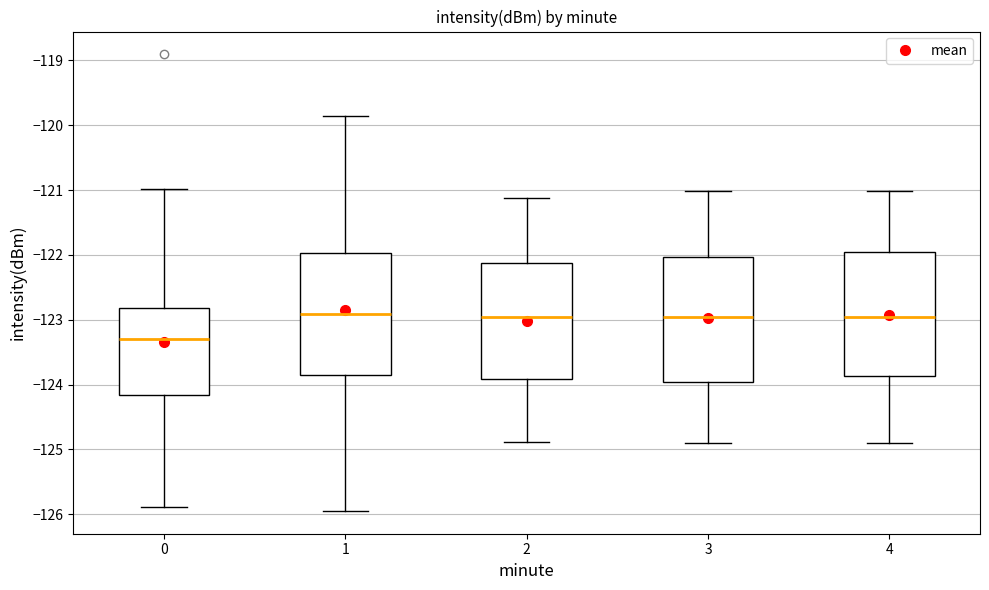

Reading left to right, transcribe this box plot: for each box, give where its median line is, the range the box spans, and where its two whiskers end, as read against the y-axis. The values are not printed on the chart, so give them approximately, as read against the axis.

0: median -123.3, box -124.2 to -122.8, whiskers -125.9 to -121.0
1: median -122.9, box -123.9 to -122.0, whiskers -125.9 to -119.9
2: median -123.0, box -123.9 to -122.1, whiskers -124.9 to -121.1
3: median -123.0, box -124.0 to -122.0, whiskers -124.9 to -121.0
4: median -123.0, box -123.9 to -122.0, whiskers -124.9 to -121.0